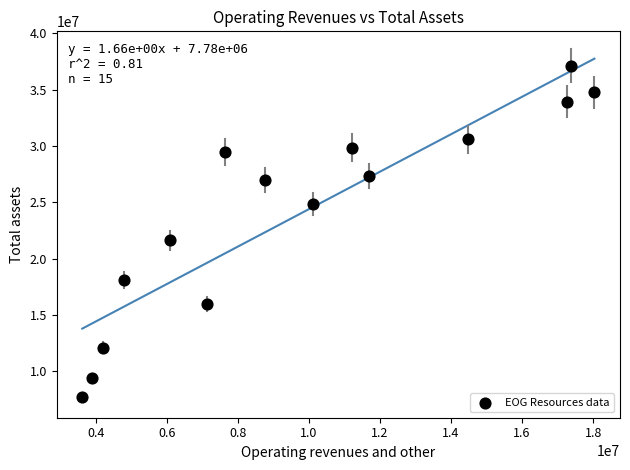

What Y value in the scatter plot is closest to 22438964?

21624233